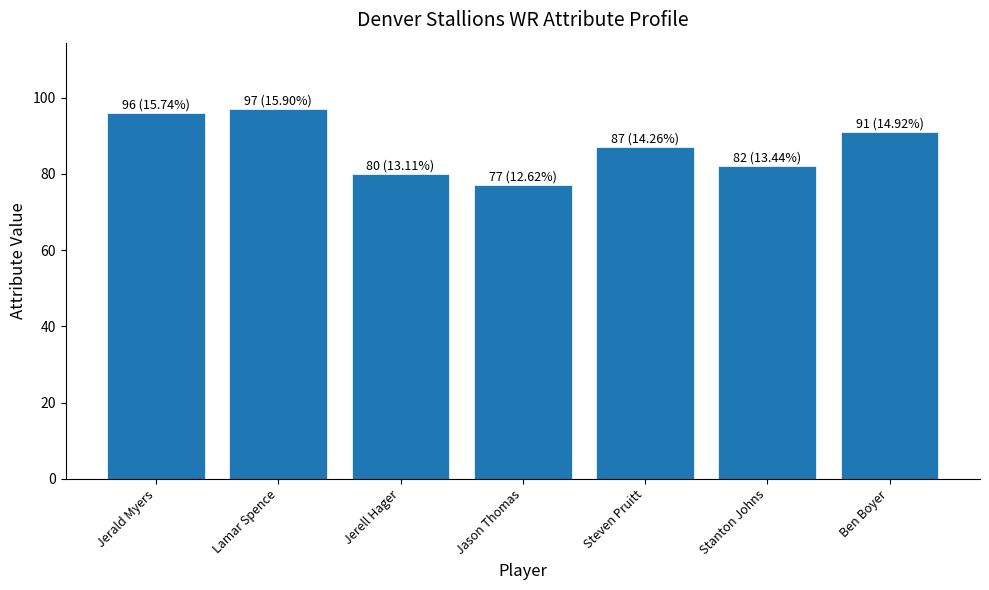

Reading left to right, transcribe all the data shown in this chart.

Jerald Myers=96	Lamar Spence=97	Jerell Hager=80	Jason Thomas=77	Steven Pruitt=87	Stanton Johns=82	Ben Boyer=91